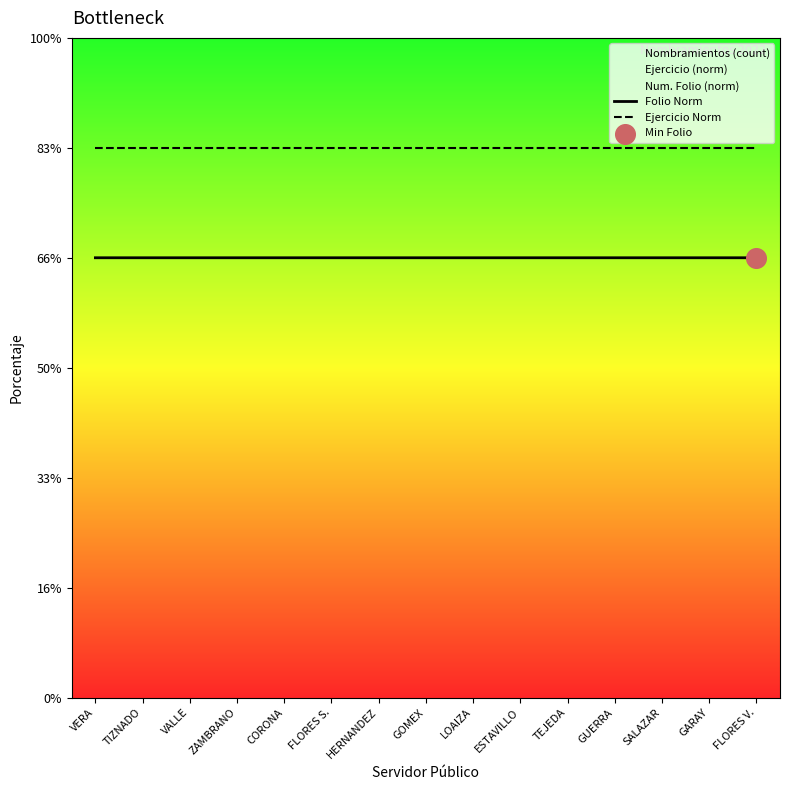

Which series has the largest Y range (max minus min)?

Folio Norm